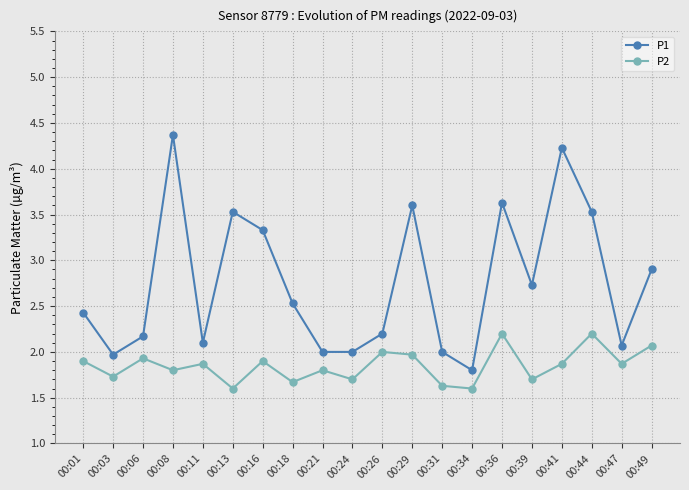

At 00:34, list the series in order from smallest to largest.

P2, P1